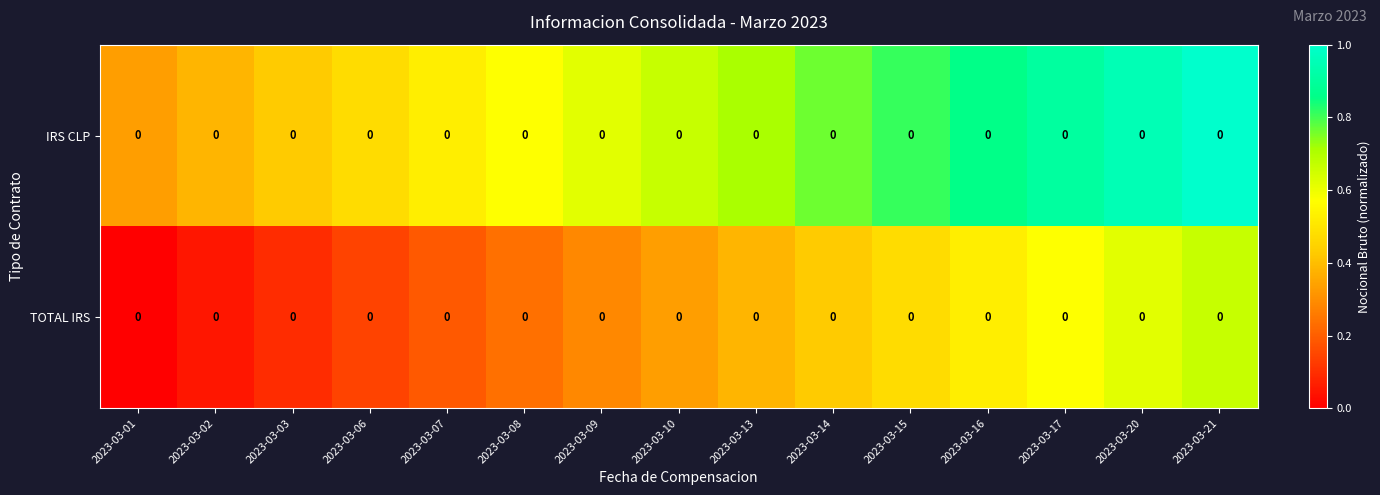

The value of TOTAL IRS at 2023-03-03 is 0.1. True or false?

True